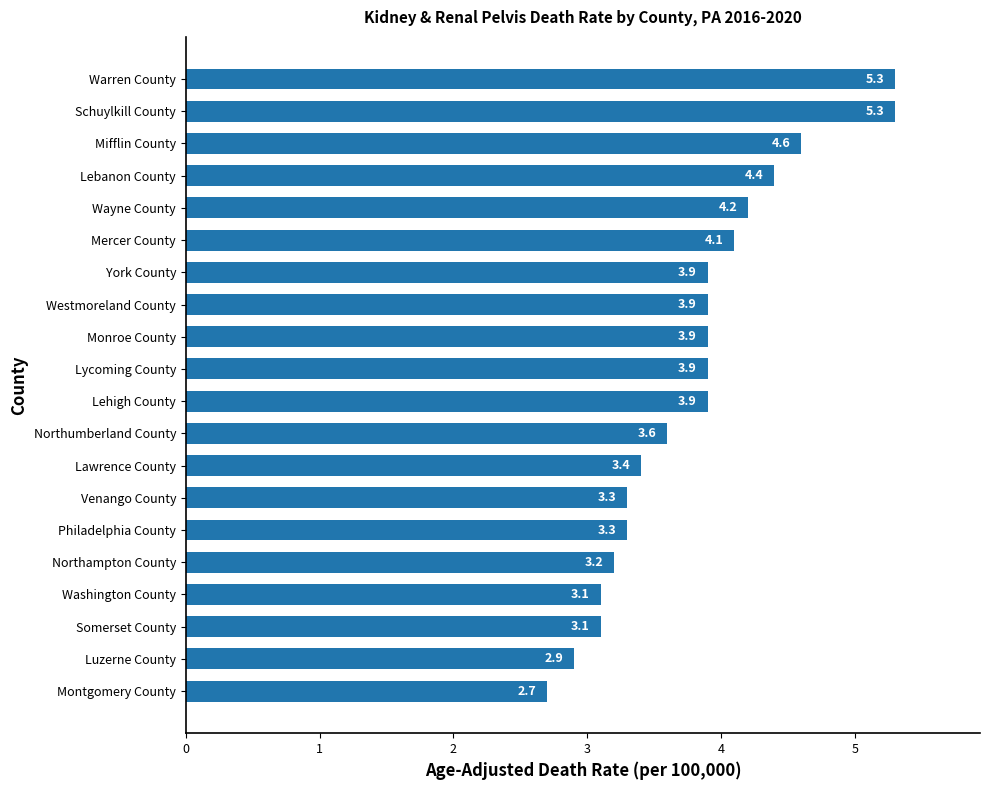

Is it true that the value at Luzerne County is 4.8?

False